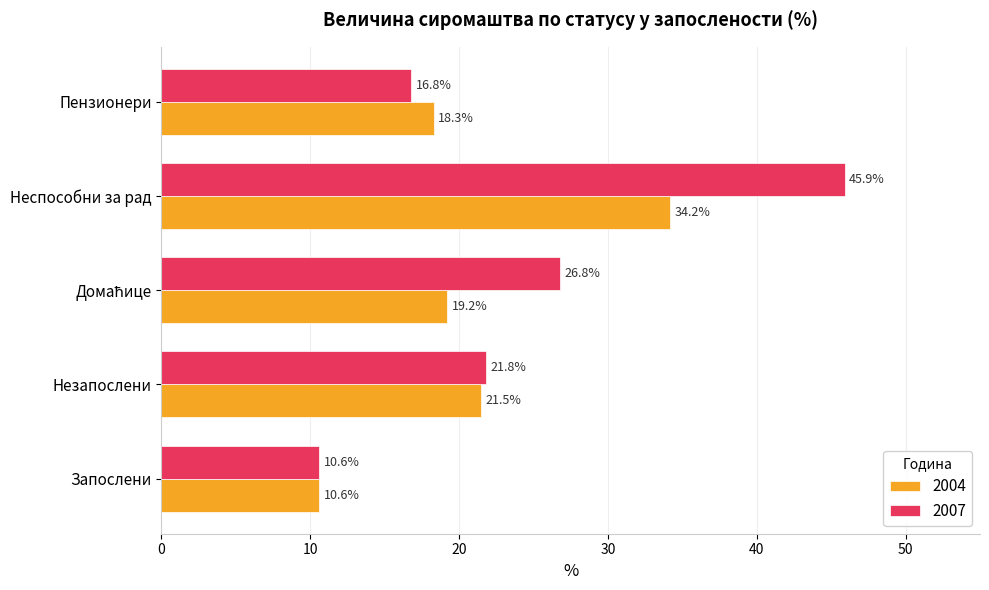

List the series in order of their peak value, highest first.

2007, 2004